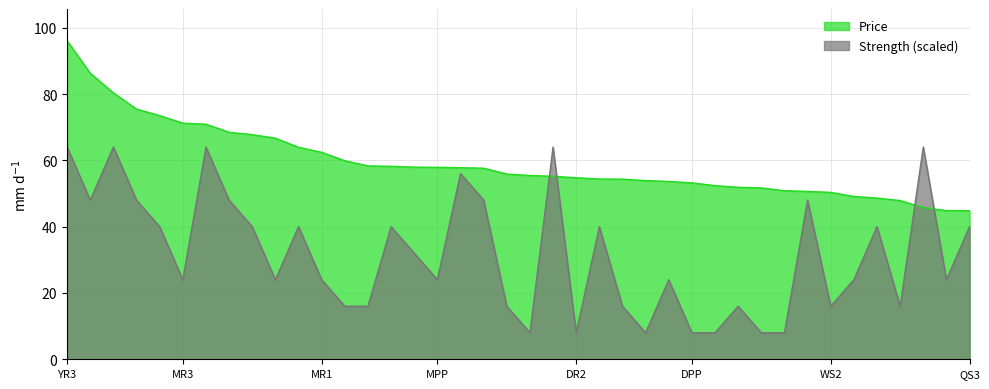

How many lines are shown in the chart?

2